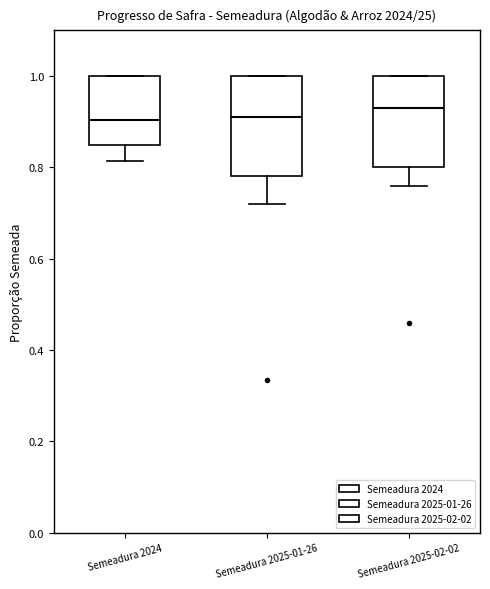

Reading left to right, transcribe this box plot: for each box, give where its median line is, the range the box spans, and where its two whiskers end, as read against the y-axis. The values are not printed on the chart, so give them approximately, as read against the axis.

Semeadura 2024: median 0.90, box 0.86 to 1.00, whiskers 0.82 to 1.00
Semeadura 2025-01-26: median 0.92, box 0.78 to 1.00, whiskers 0.72 to 1.00
Semeadura 2025-02-02: median 0.94, box 0.80 to 1.00, whiskers 0.76 to 1.00